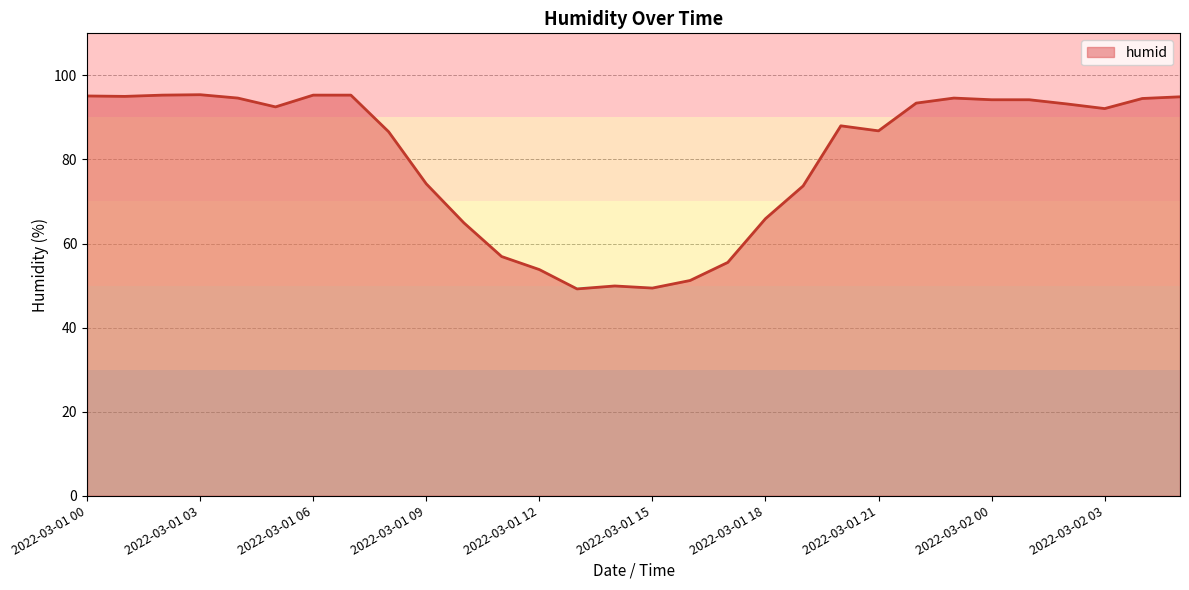

What is the greatest value displayed?

95.4